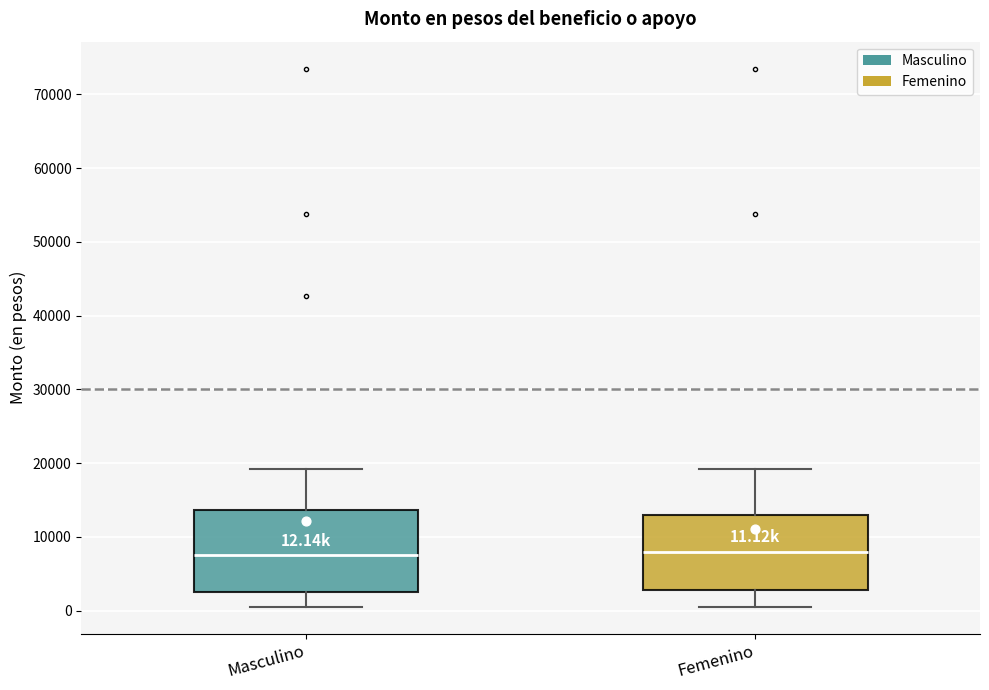

Which box is the tallest, from its lower edge to its upper edge?

Masculino